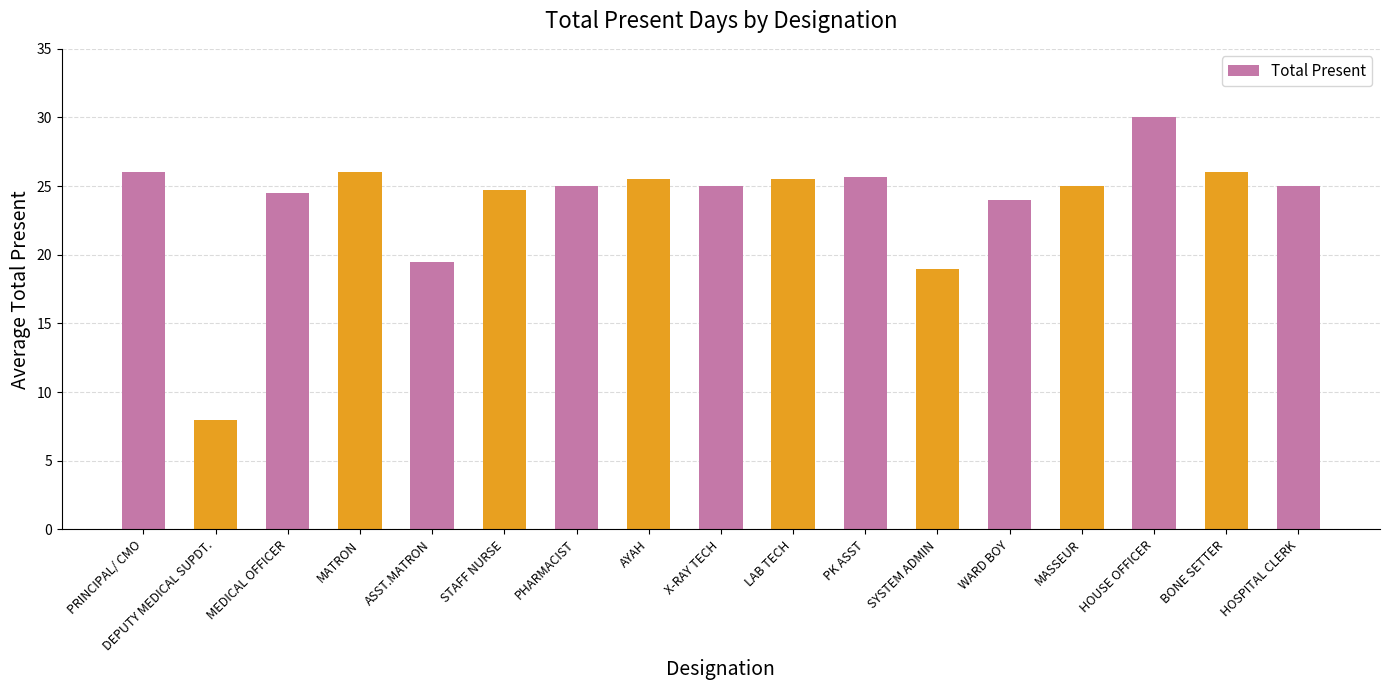

Does the chart contain any negative values?

No